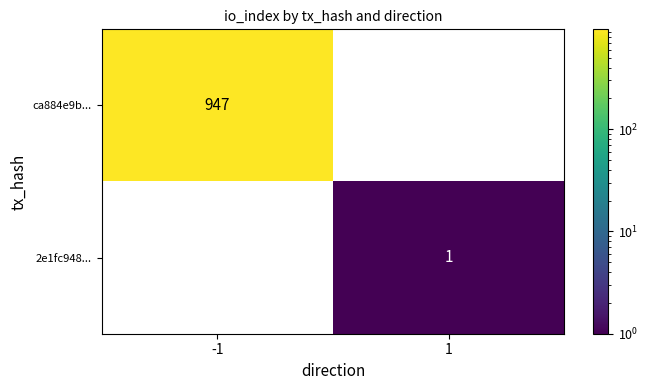

Reading left to right, transcribe all the data shown in this chart.

ca884e9b...: -1=947	1=0
2e1fc948...: -1=0	1=1